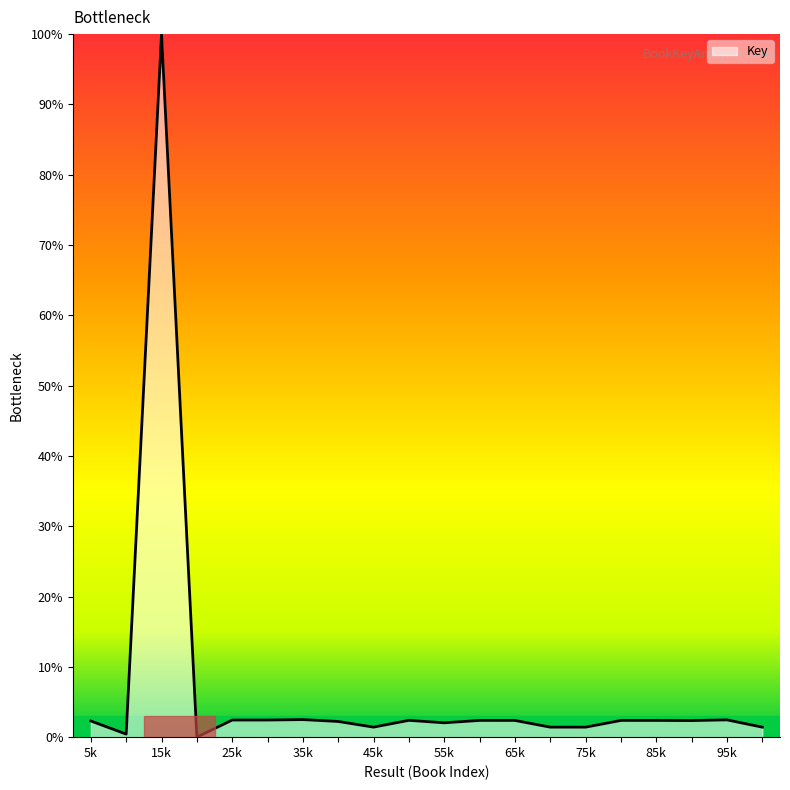

What is the difference between the maximum and minimum values?

100.0